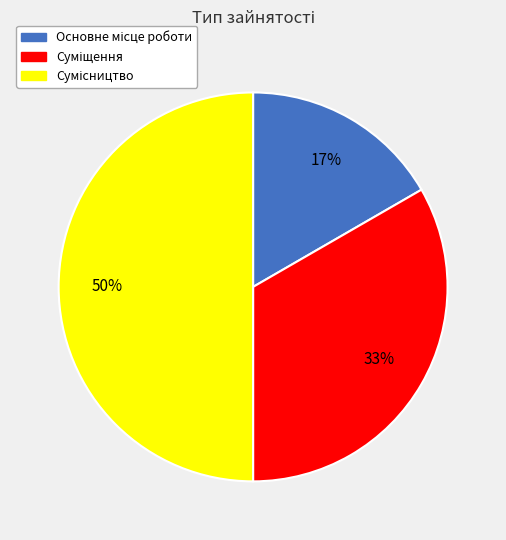

To the nearest percent, what is the difference between the largest and smallest slice percentages?

33%